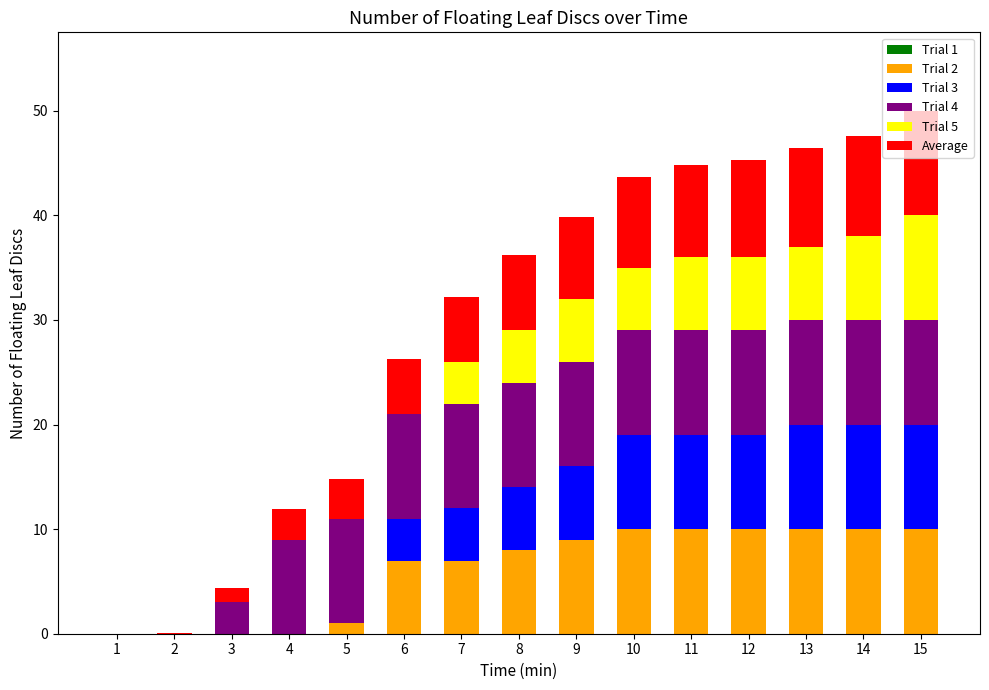

Which series has the largest total across all categories?

Trial 4